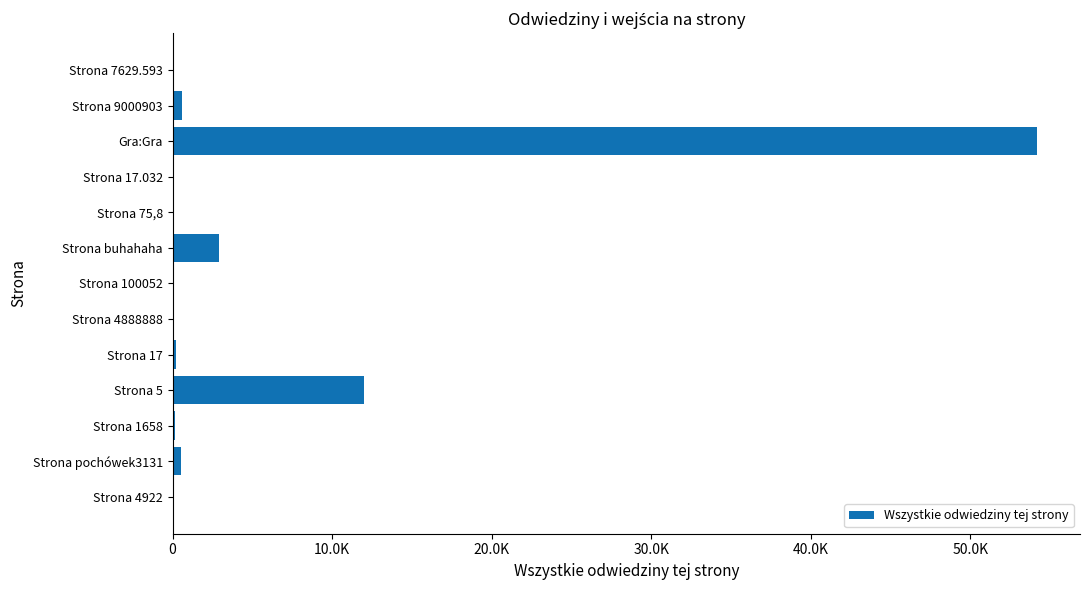

What is the maximum value shown in the chart?

54155